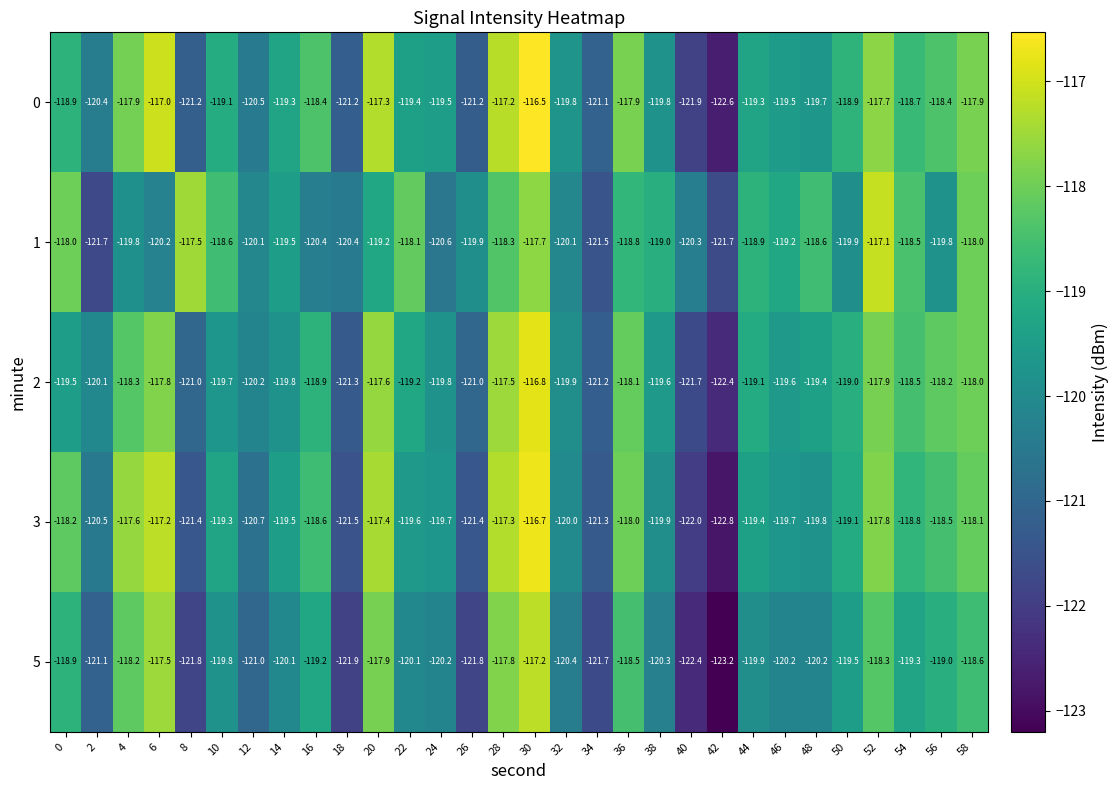

What value does the 5 series have at 8?

-121.8